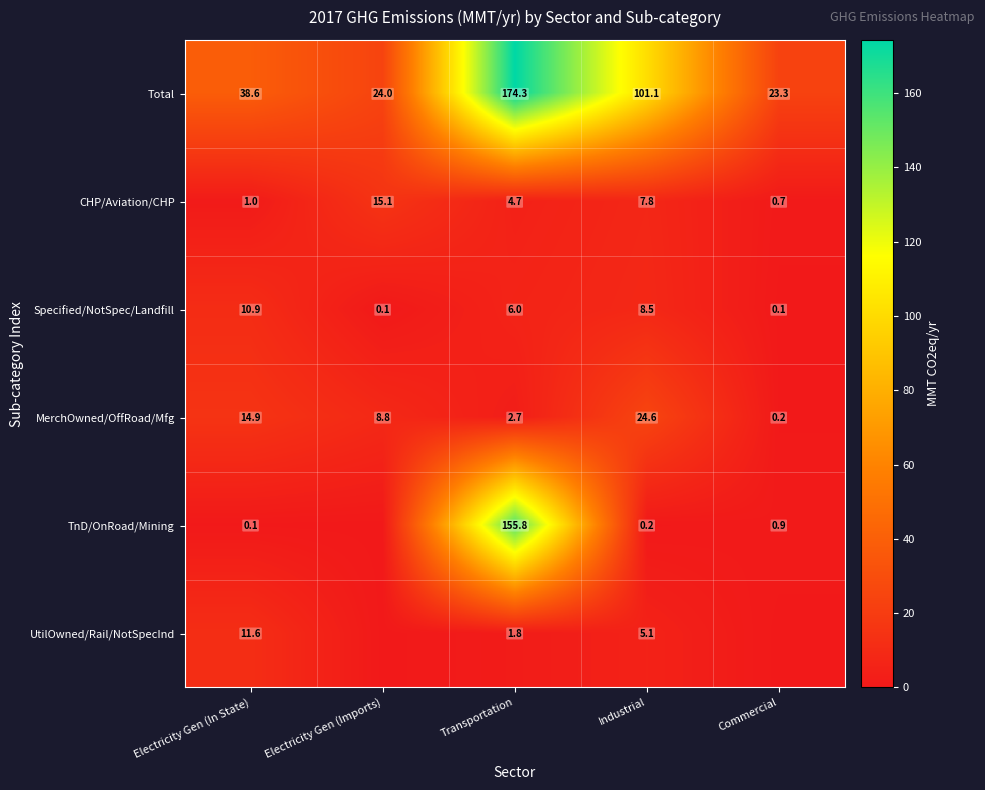

How many data points in Total are less than 38?

2